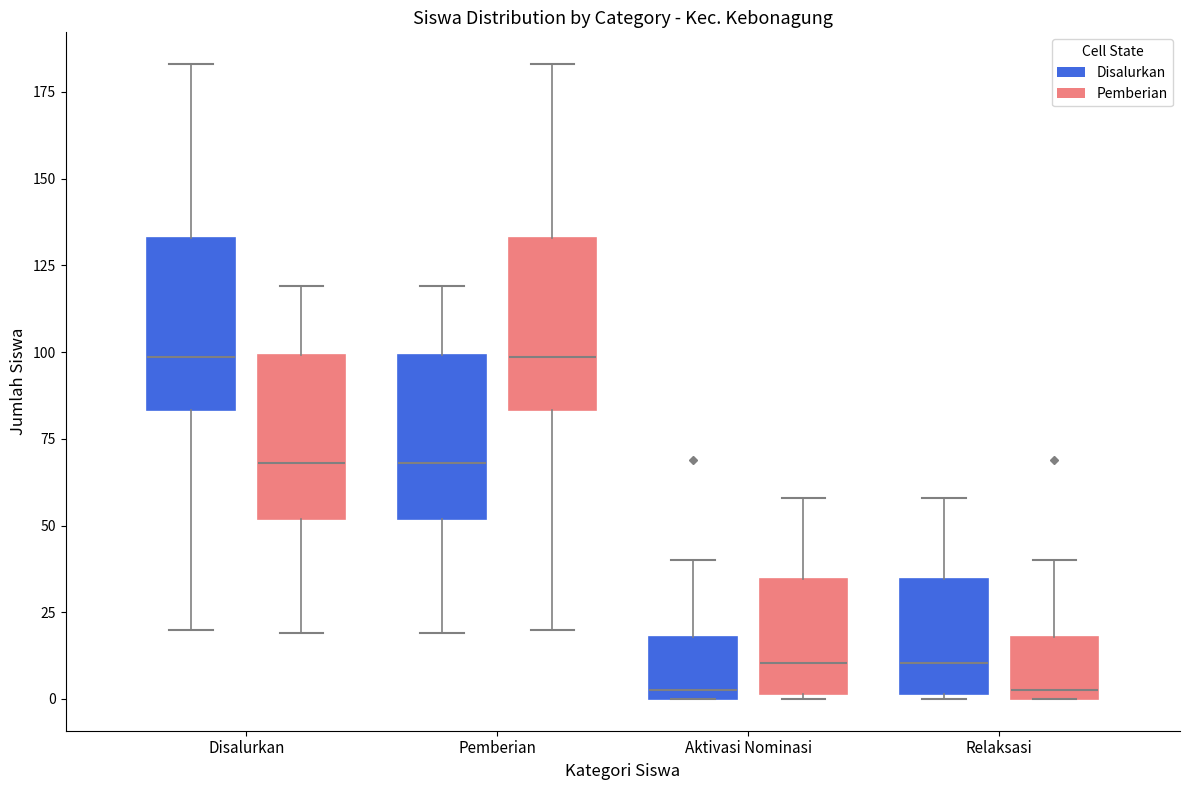

Reading left to right, transcribe this box plot: for each box, give where its median line is, the range the box spans, and where its two whiskers end, as read against the y-axis. The values are not printed on the chart, so give them approximately, as read against the axis.

Disalurkan (Disalurkan): median 100, box 85 to 135, whiskers 20 to 185
Disalurkan (Pemberian): median 70, box 50 to 100, whiskers 20 to 120
Pemberian (Disalurkan): median 70, box 50 to 100, whiskers 20 to 120
Pemberian (Pemberian): median 100, box 85 to 135, whiskers 20 to 185
Aktivasi Nominasi (Disalurkan): median 5, box 0 to 20, whiskers 0 to 40
Aktivasi Nominasi (Pemberian): median 10, box 0 to 35, whiskers 0 to 60
Relaksasi (Disalurkan): median 10, box 0 to 35, whiskers 0 to 60
Relaksasi (Pemberian): median 5, box 0 to 20, whiskers 0 to 40